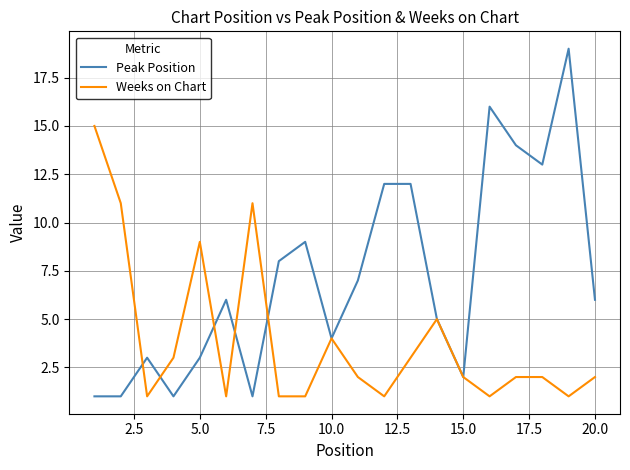

Which series has the largest total across all categories?

Peak Position